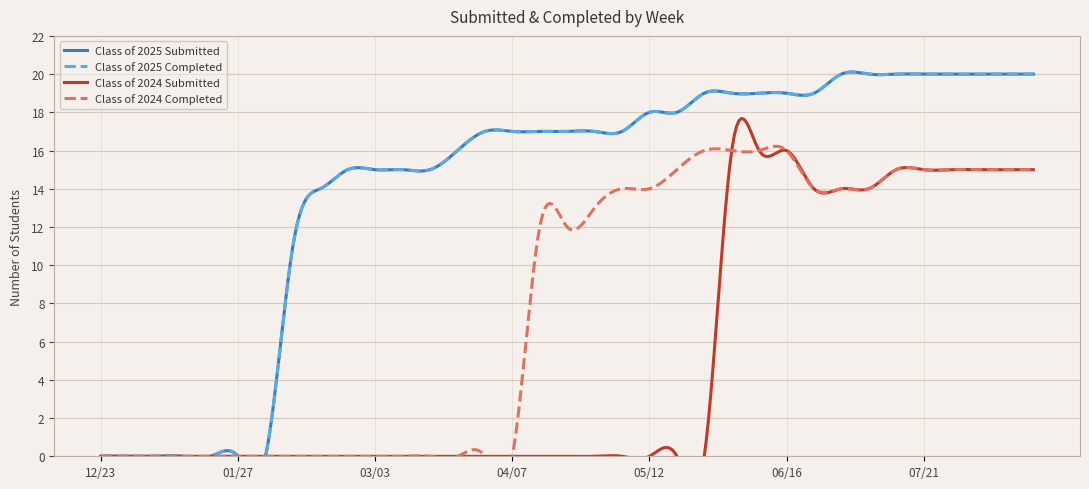

The Class of 2024 Completed series shows -10 at 03/03. True or false?

False